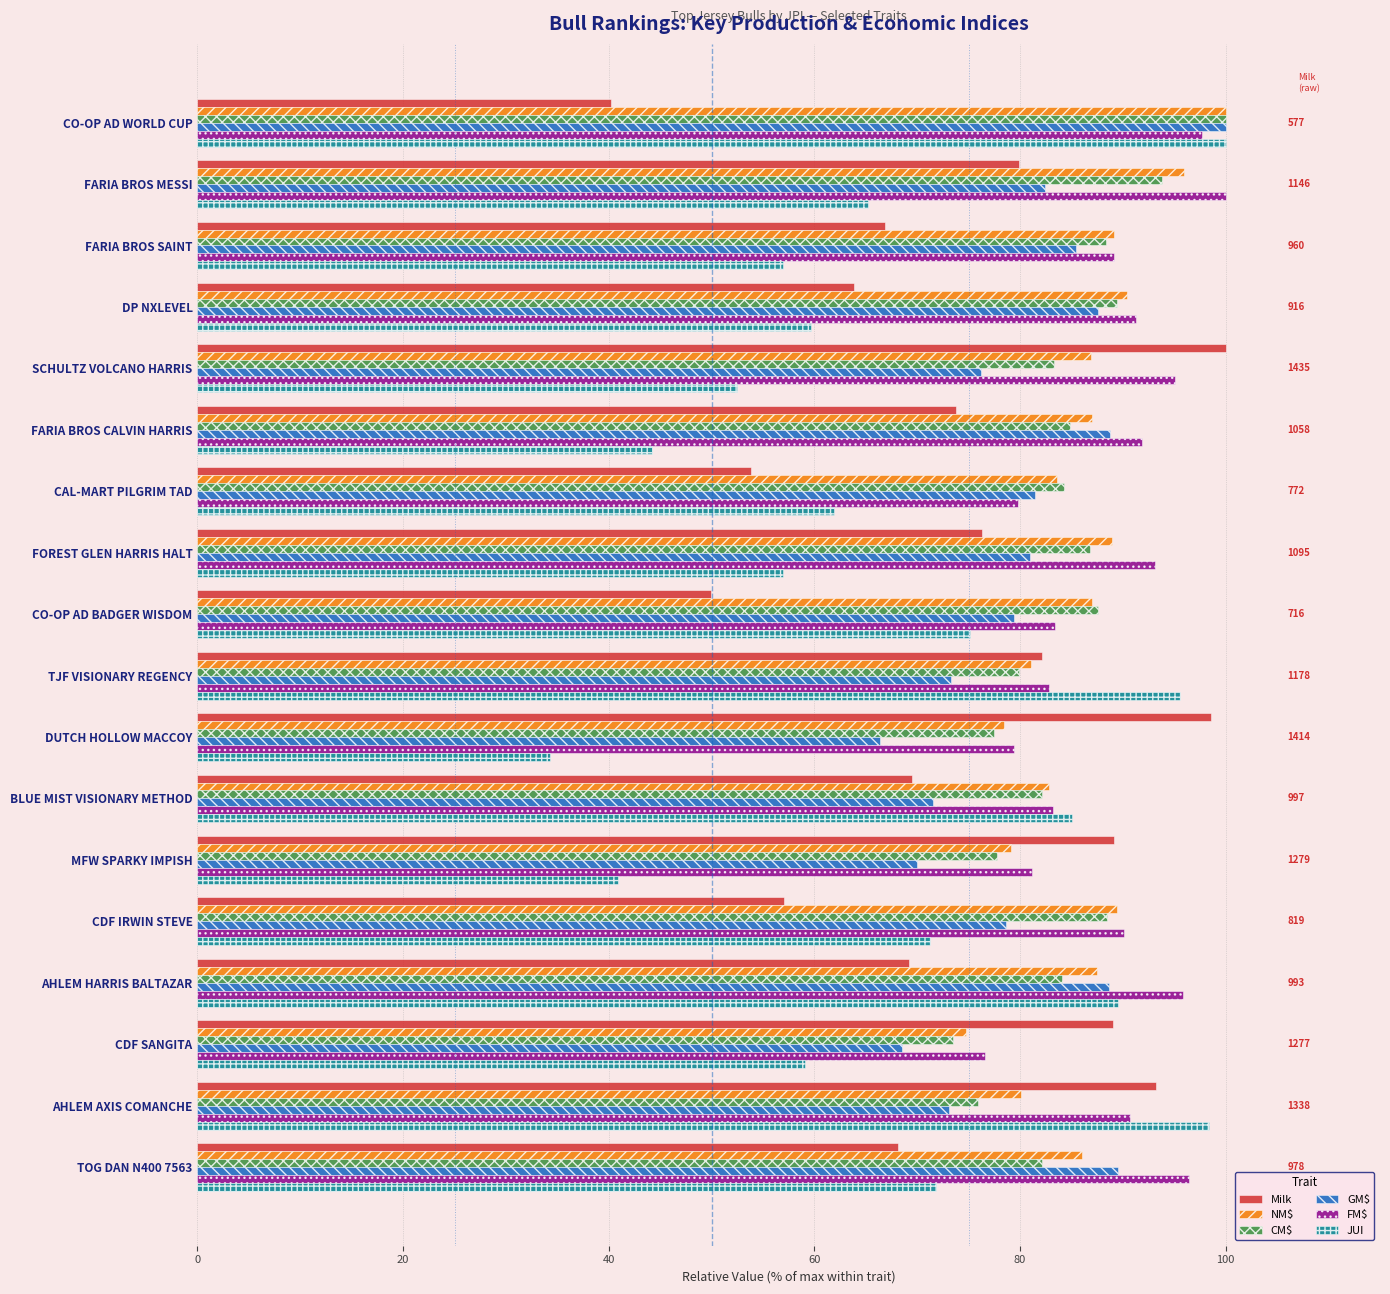

Between FARIA BROS SAINT and AHLEM AXIS COMANCHE, which series saw the biggest shift?

JUI